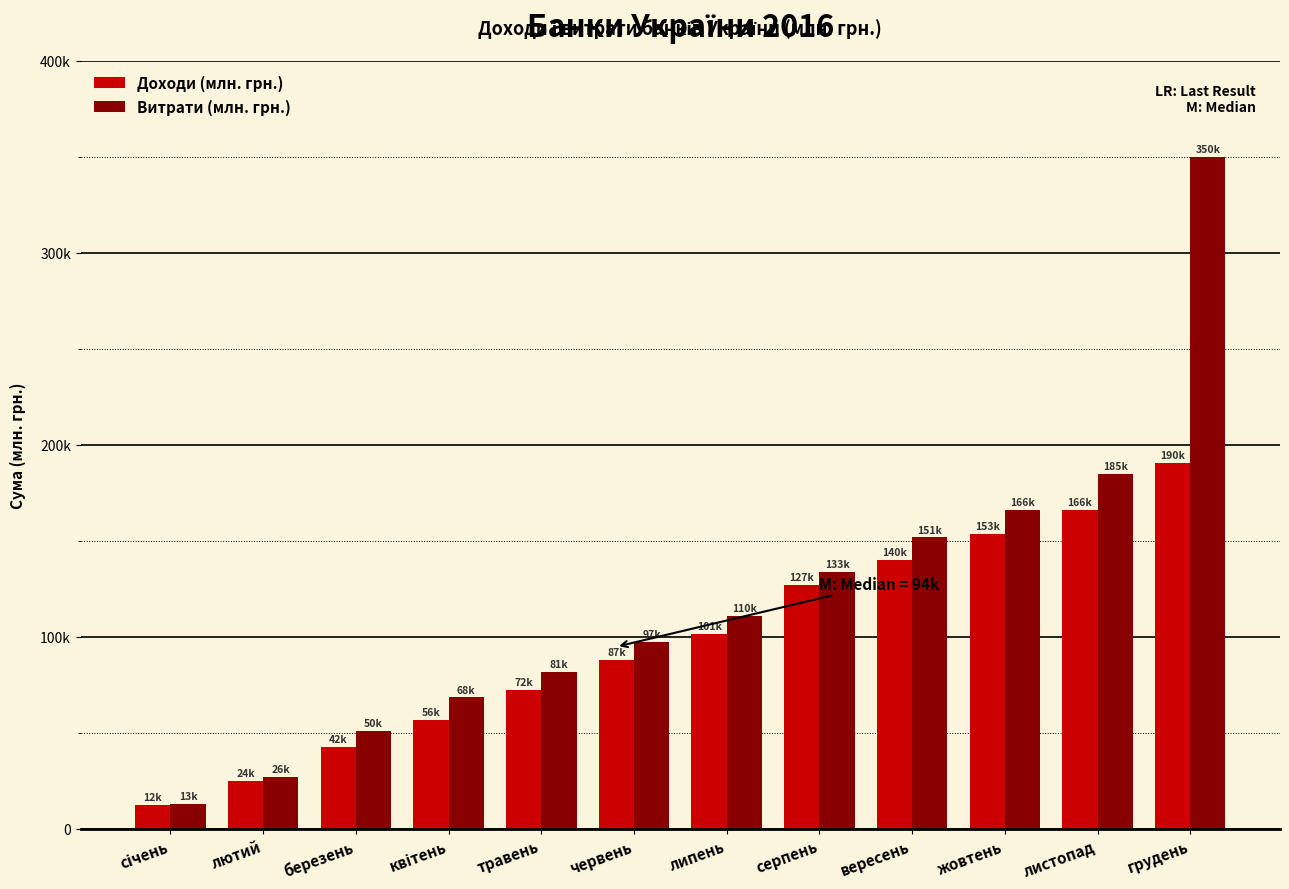

Are the bars horizontal?

No